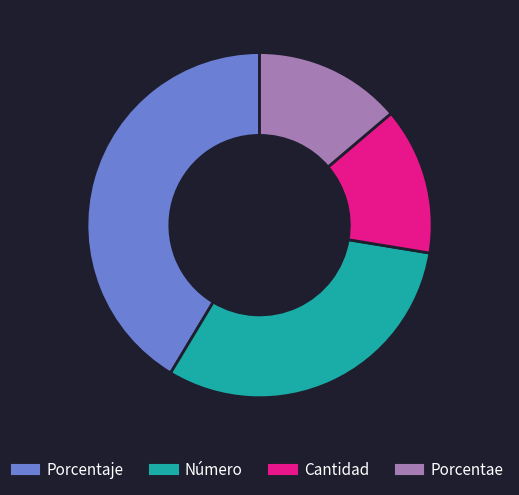

Is there a majority slice in this chart?

No